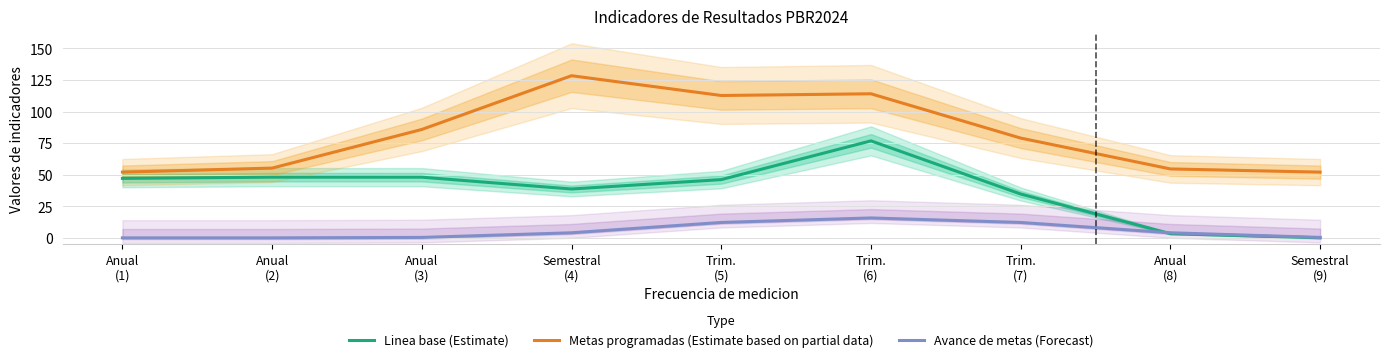

What is the difference between the highest and lowest values at Anual
(8)?

51.3